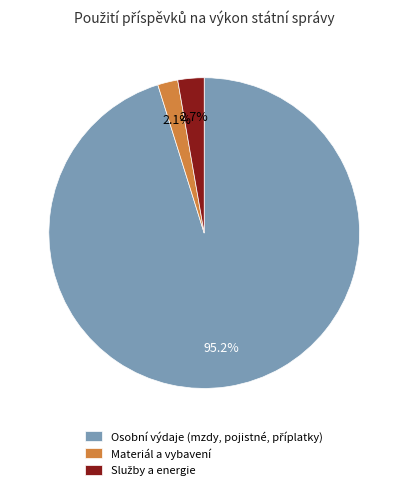

Which category has the smallest portion of the pie?

Materiál a vybavení